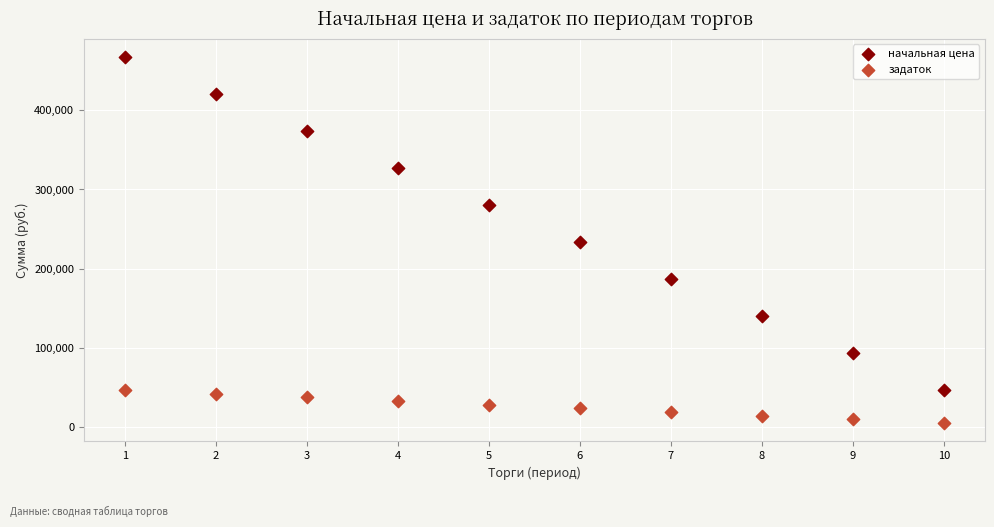

Which series contains the lowest Y value?

задаток